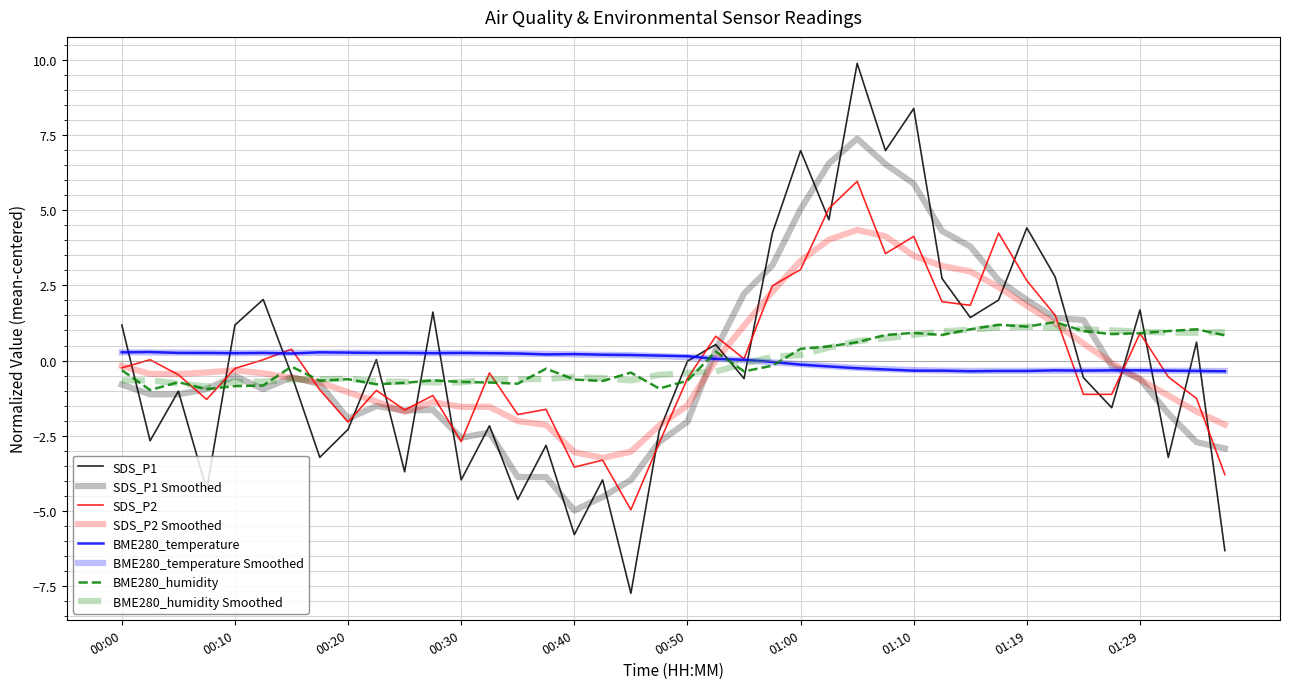

Is this an area chart (filled region under the line)?

No